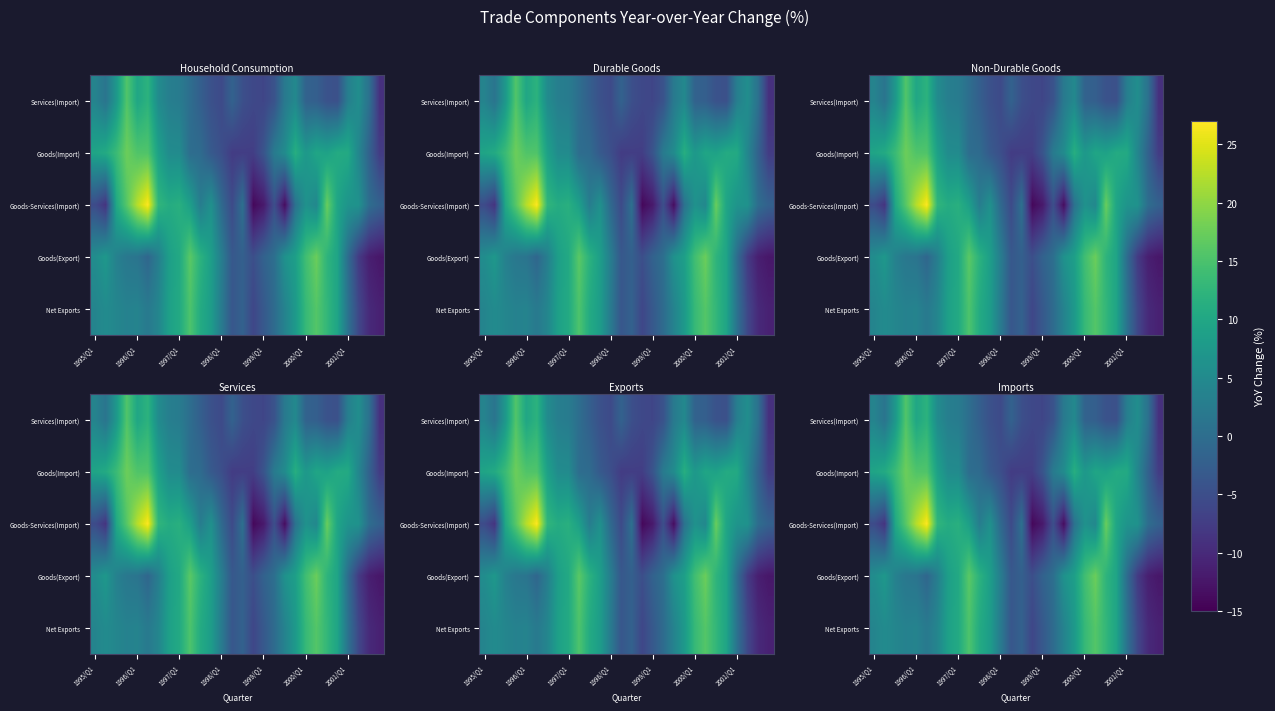

What is the minimum value shown in the chart?

-14.1